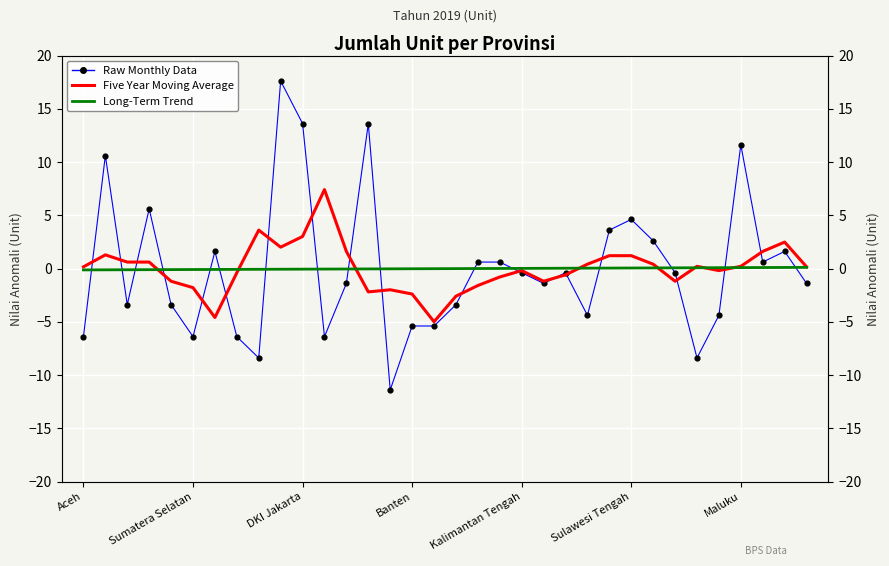

Is the value of Raw Monthly Data at 27 greater than the value of Long-Term Trend at 10?

No